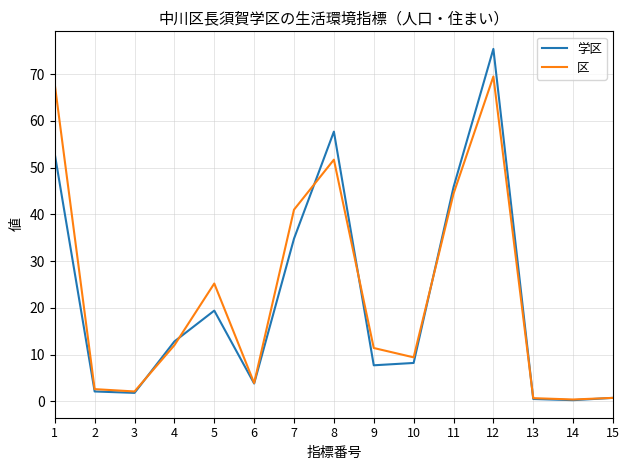

Rank the series by their maximum value, from lowest to highest.

区, 学区